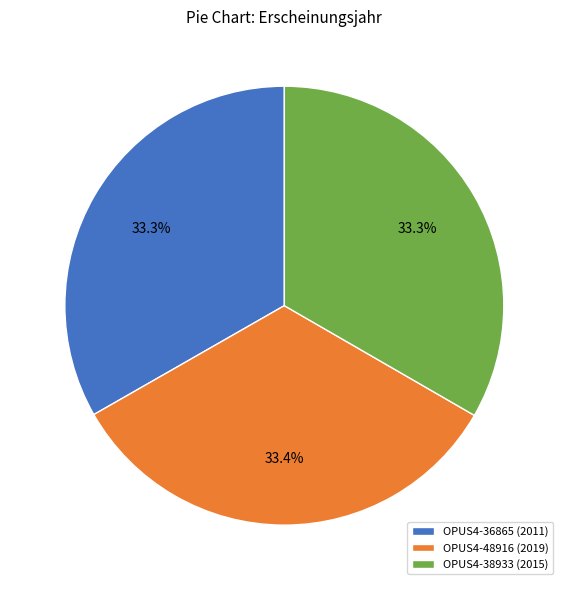

Does any single category account for the majority?

No